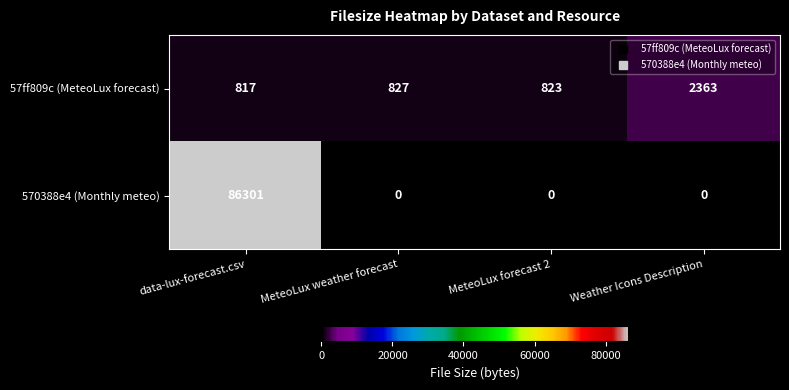

What is the approximate value of 57ff809c (MeteoLux forecast) at data-lux-forecast.csv, to the nearest 100?

800